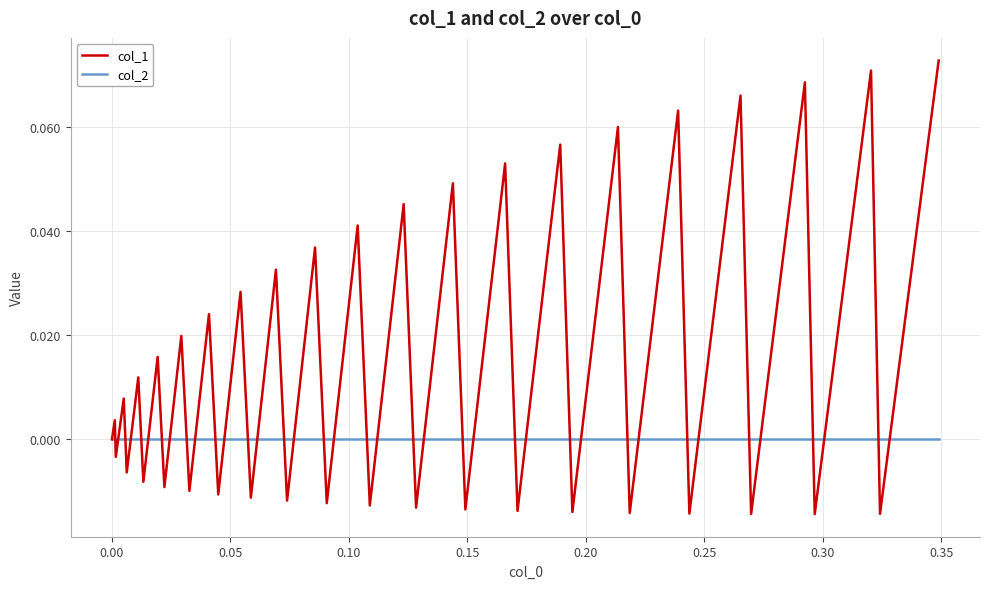

Which series has the largest total across all categories?

col_1